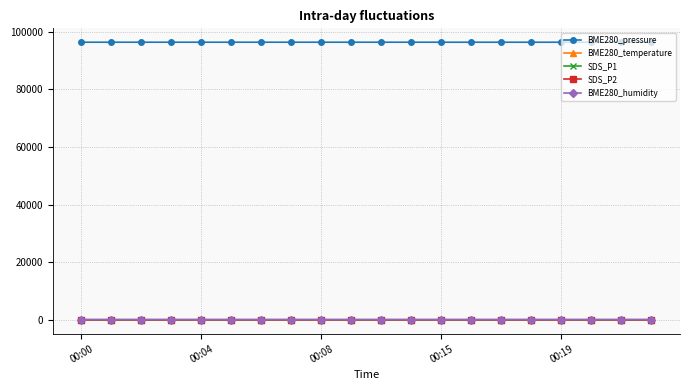

Which series has the largest total across all categories?

BME280_pressure